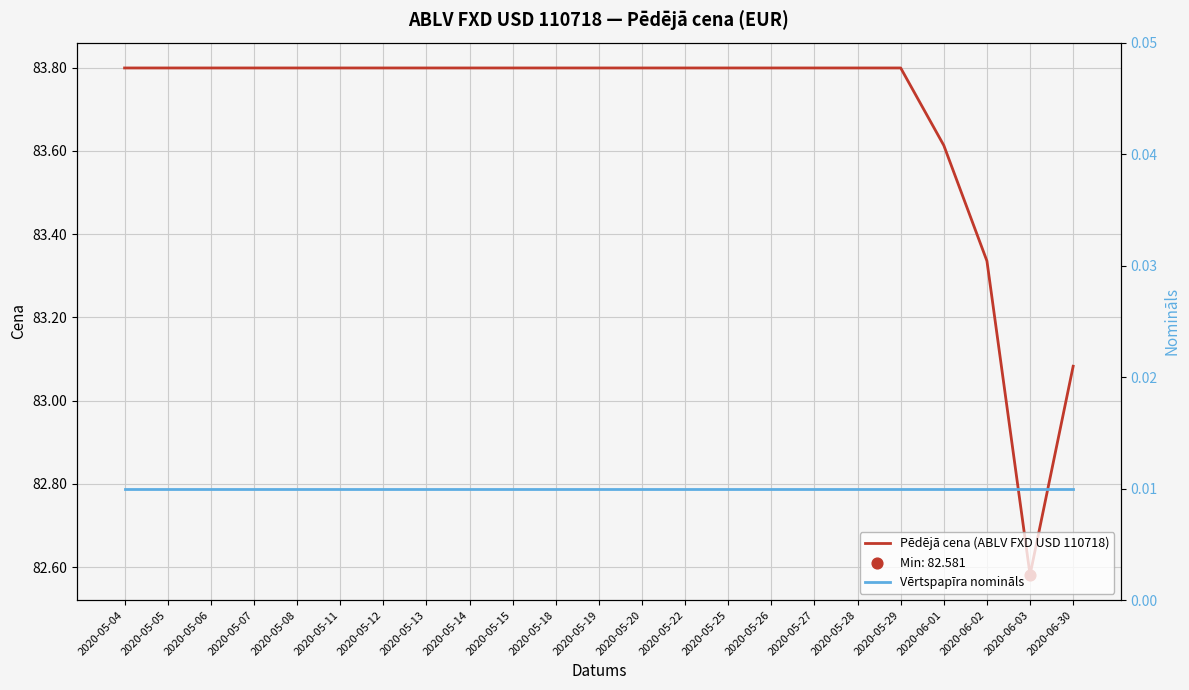

Which series has the largest total across all categories?

Pēdējā cena (ABLV FXD USD 110718)